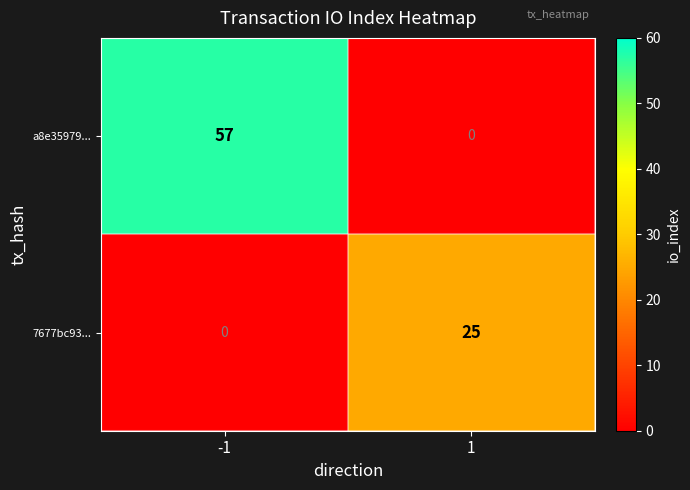

How many values in the 7677bc93... series are below 25?

1